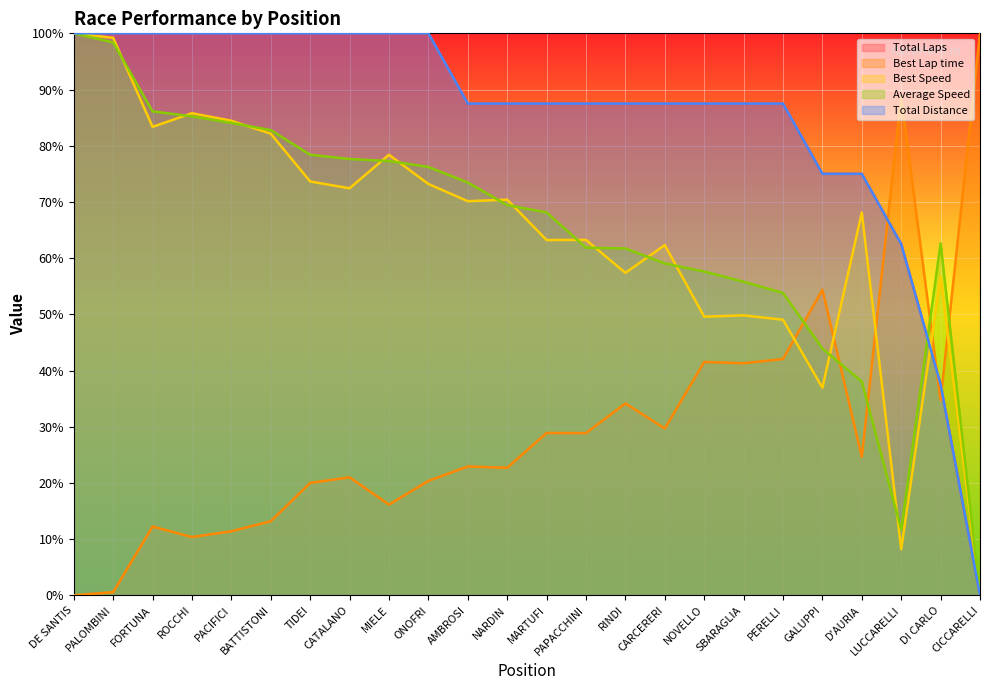

What is the label of the 10th point from the left?

ONOFRI